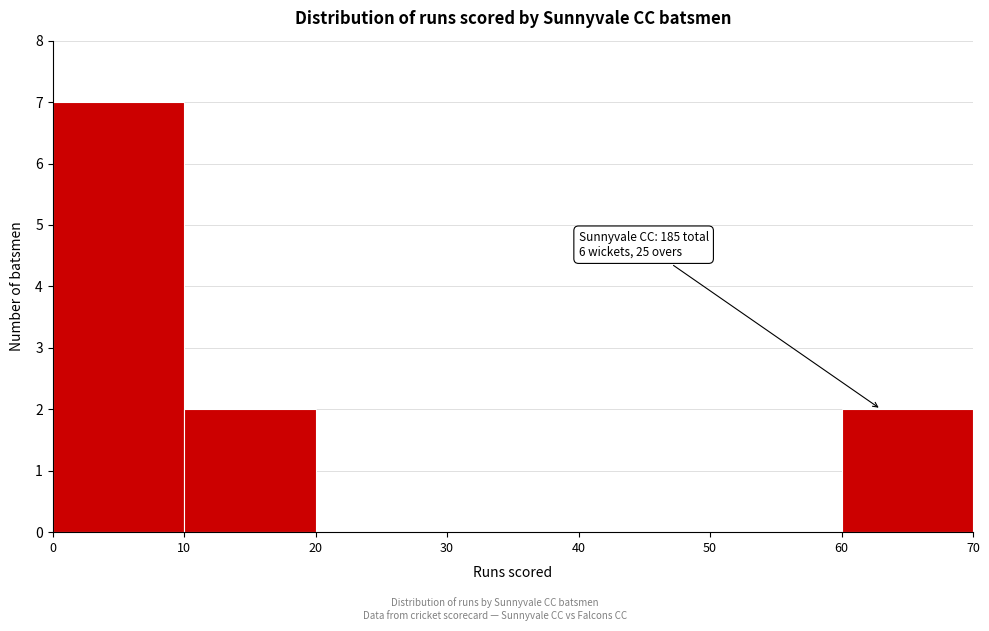

Which range on the x-axis has the tallest bar?

0 to 10